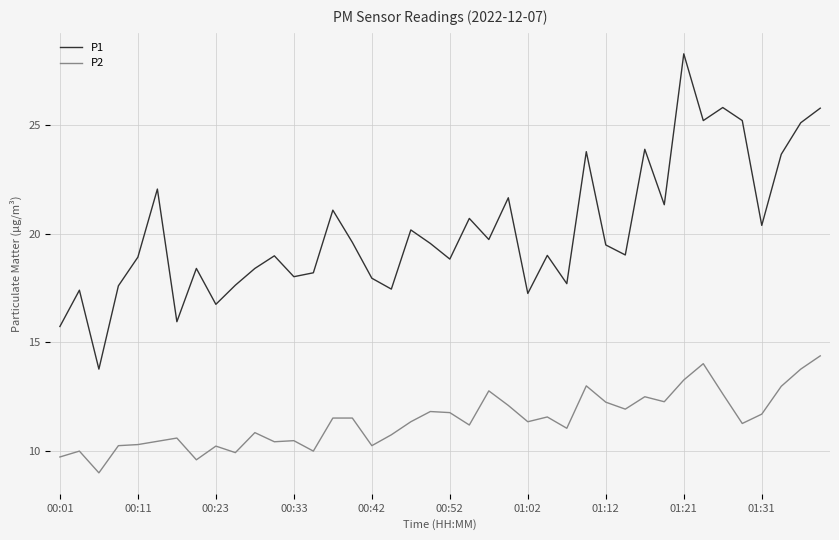

Which series has the largest total across all categories?

P1